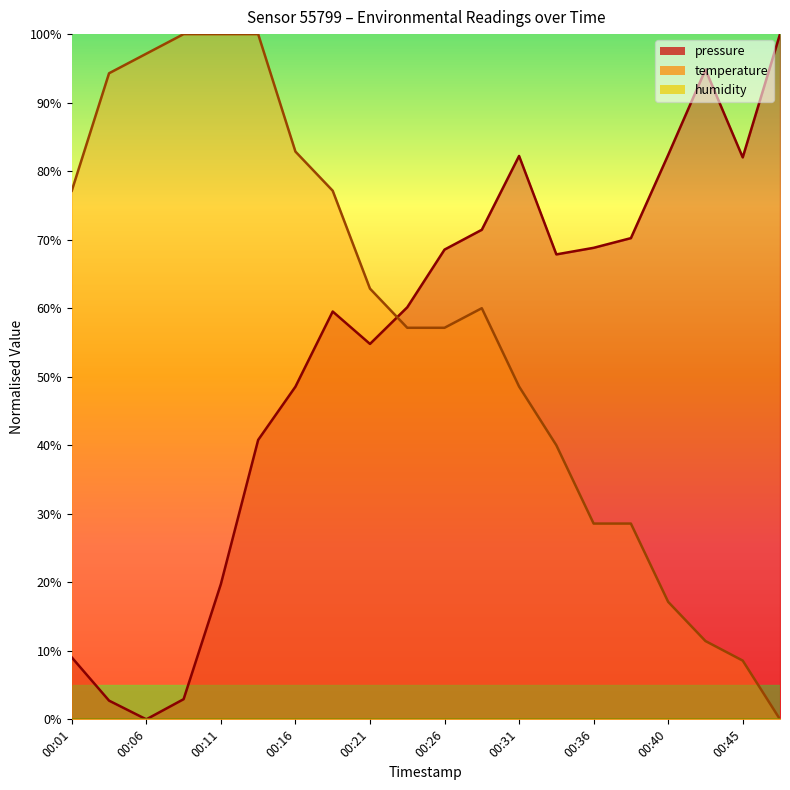

How many data points in pressure are above 67?

10